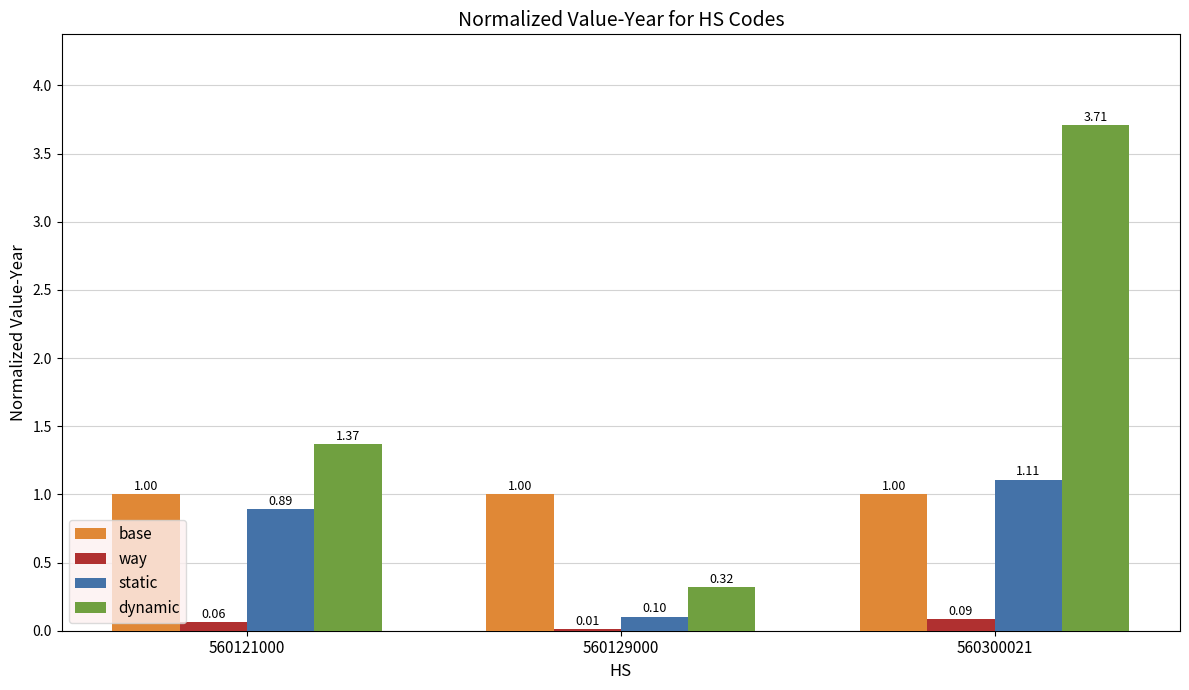

Which series changed the most between 560121000 and 560129000?

dynamic